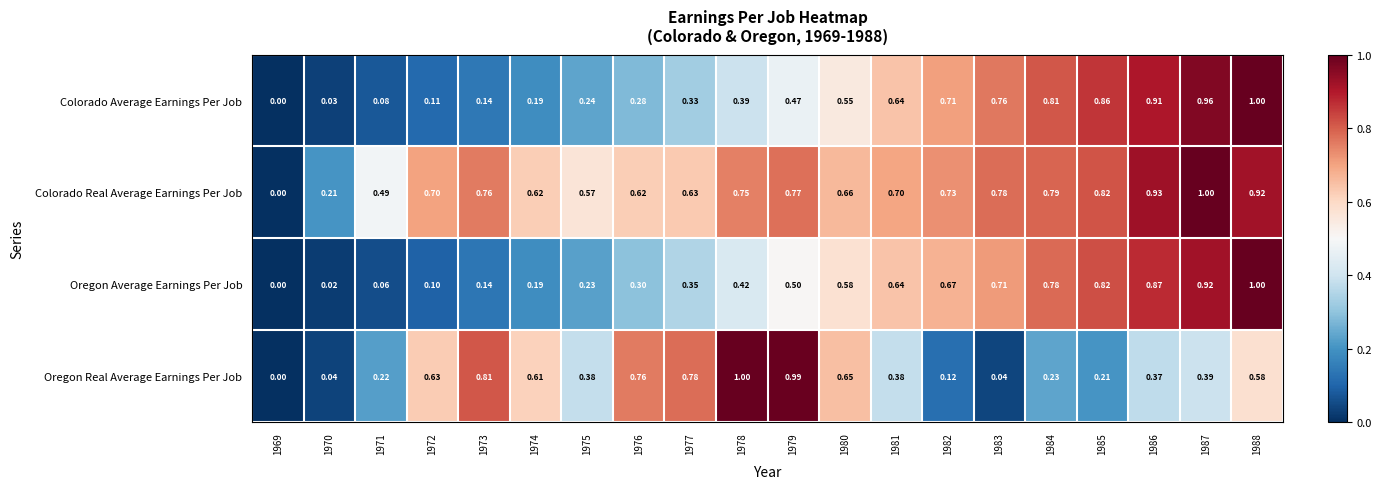

Which series changed the most between 1970 and 1988?

Oregon Average Earnings Per Job